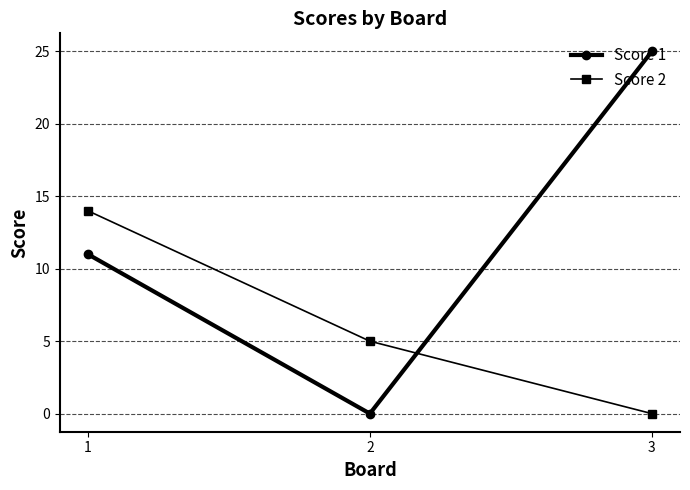

Where does the Score 2 series first go above 5?

1